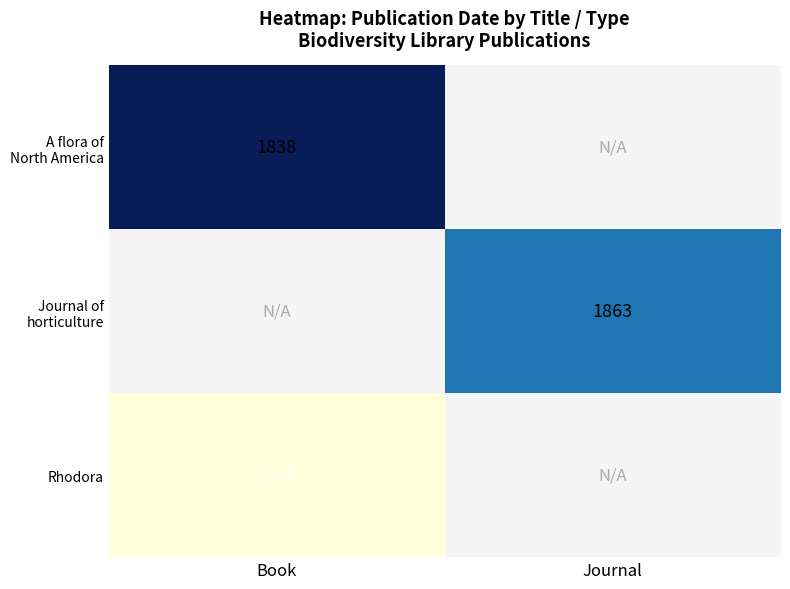

True or false: Rhodora has a value of 521 at Book.

False